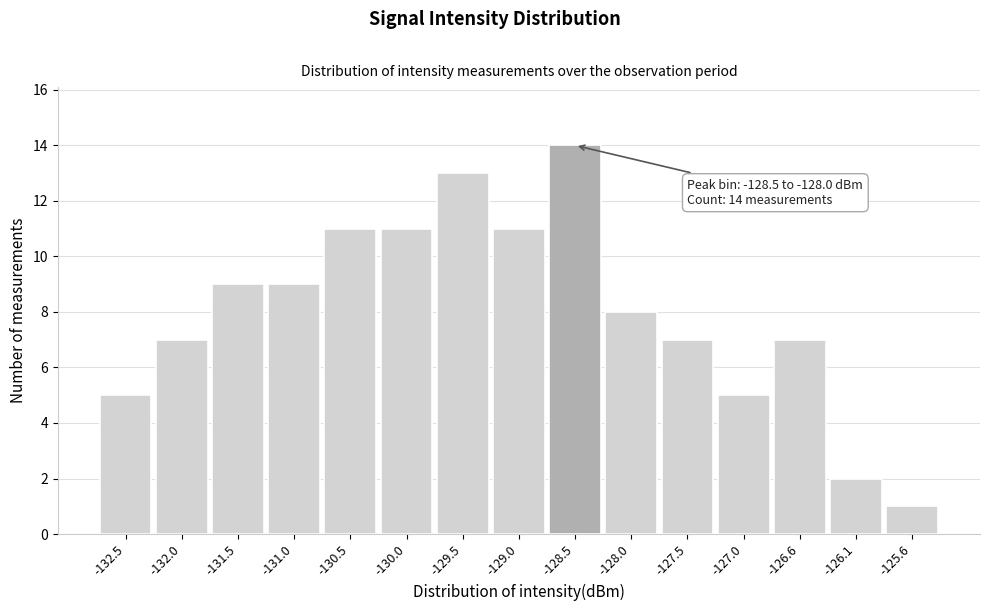

Reading right to left, what are all the values shown in this chart?

1	2	7	5	7	8	14	11	13	11	11	9	9	7	5